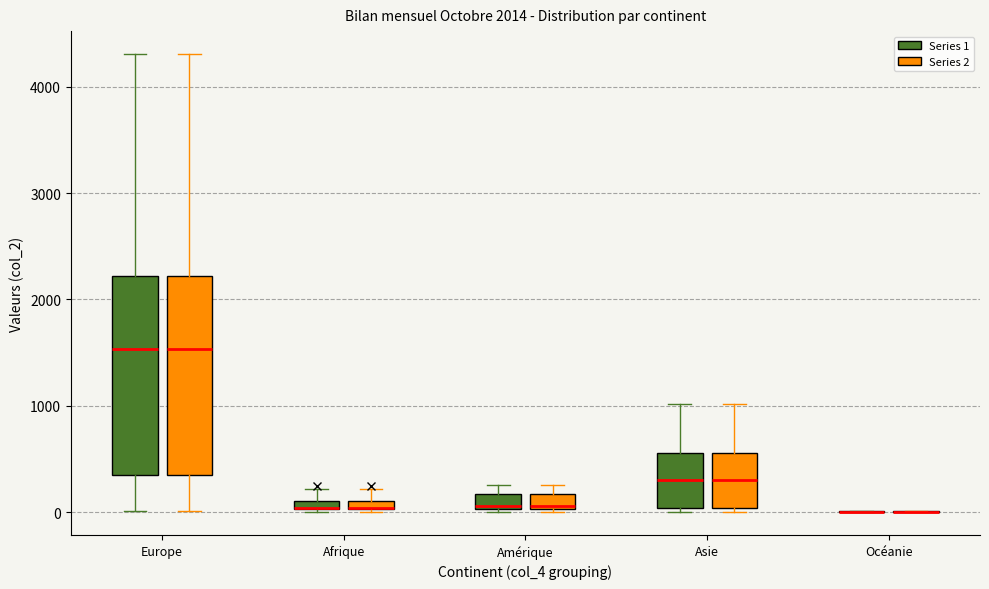

Where is the upper edge of the box for Amérique (Series 1) on the y-axis? The values are not printed on the chart, so give them approximately, as read against the axis.

200